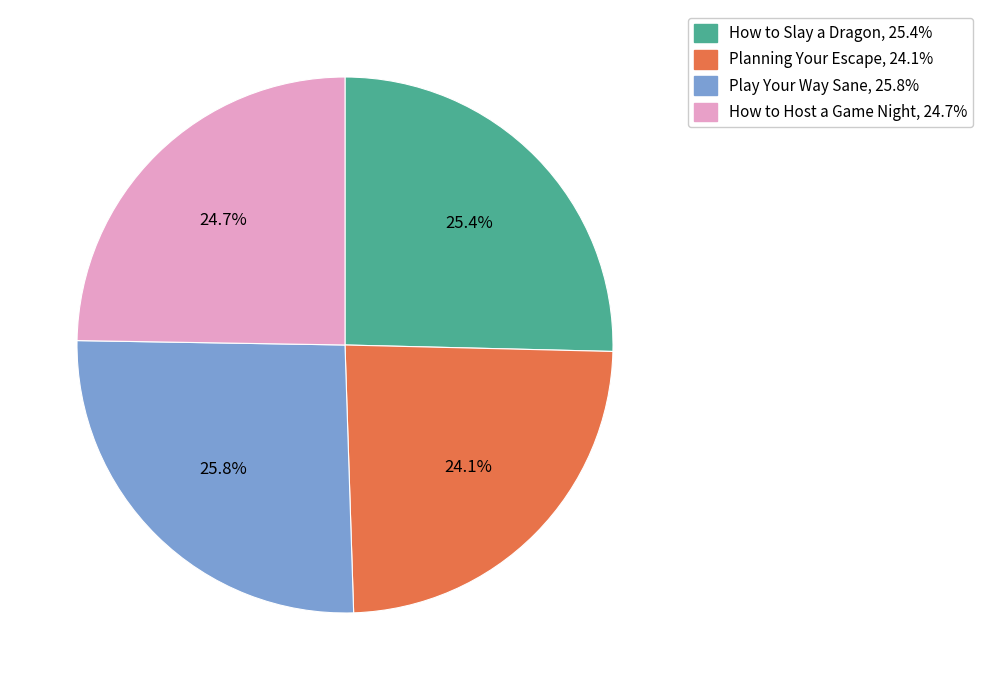

Does How to Host a Game Night represent more than half of the total?

No